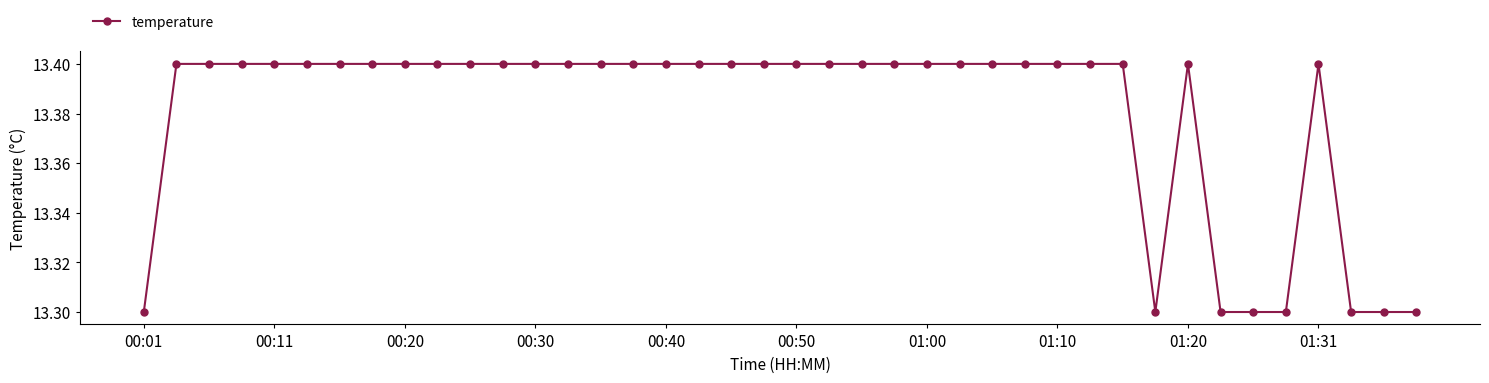

What is the value of the 35th point from the left?

13.3